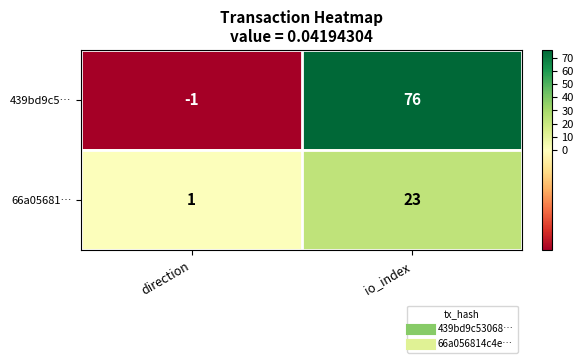

How many data points does each series have?

2